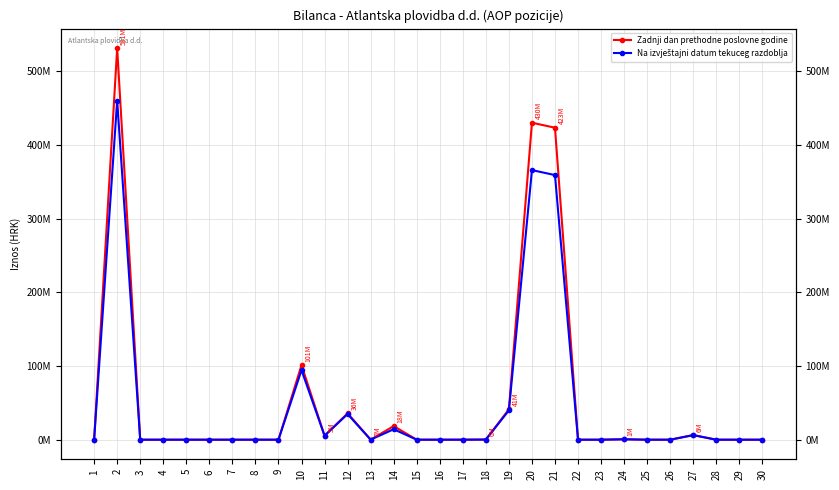

Rank the categories by Na izvještajni datum tekuceg razdoblja value from highest to lowest.

2, 20, 21, 10, 19, 12, 14, 27, 11, 24, 18, 13, 17, 1, 3, 4, 5, 6, 7, 8, 9, 15, 16, 22, 23, 25, 26, 28, 29, 30